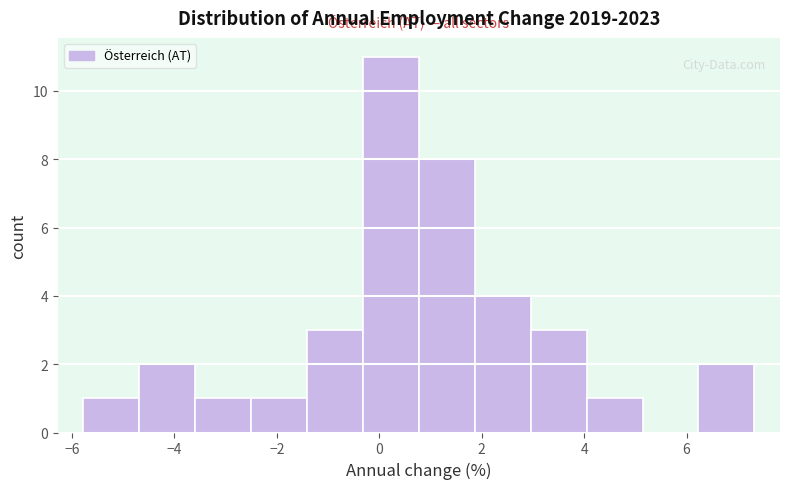

How tall is the bar that spans 6.2 to 7.4 on the x-axis? Neither the bar edges nor the heights are printed on the chart, so give them approximately, as read against the axes.

2